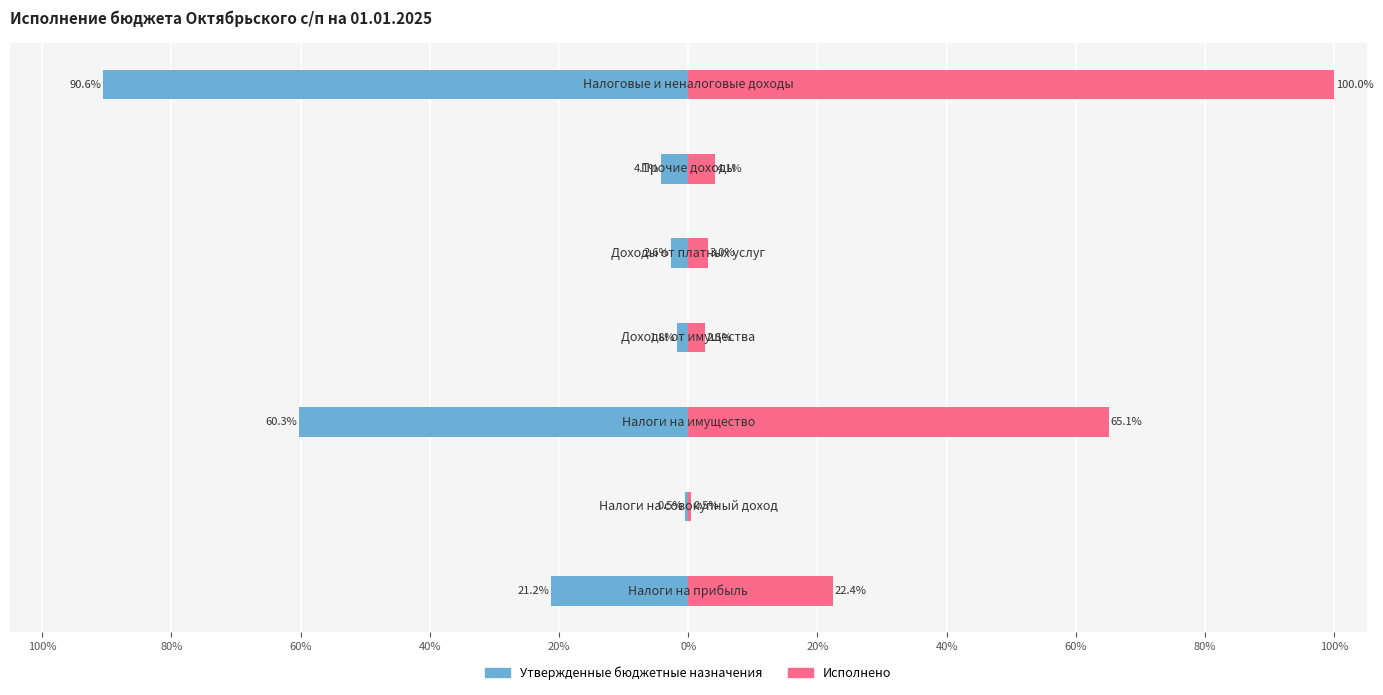

Which series changed the most between 80% and 60%?

Исполнено